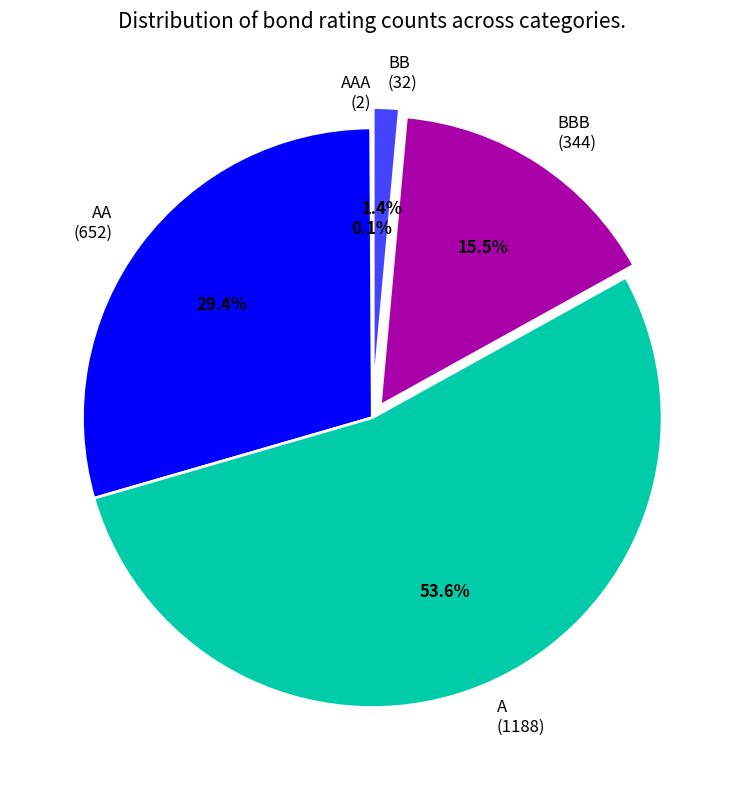

Which category has the biggest portion of the pie?

A (1188)